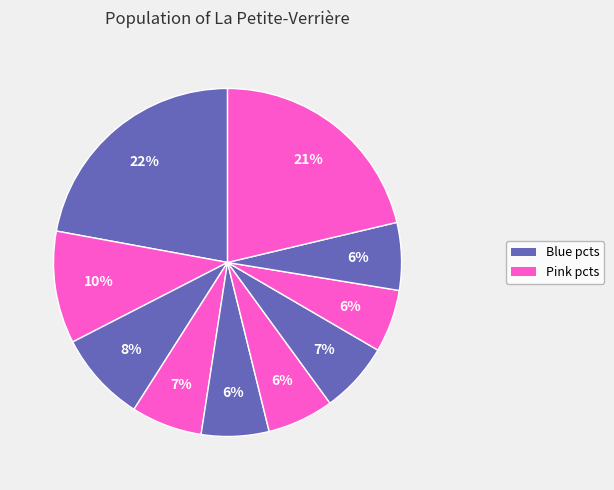

Count the number of slices in the pie.

10